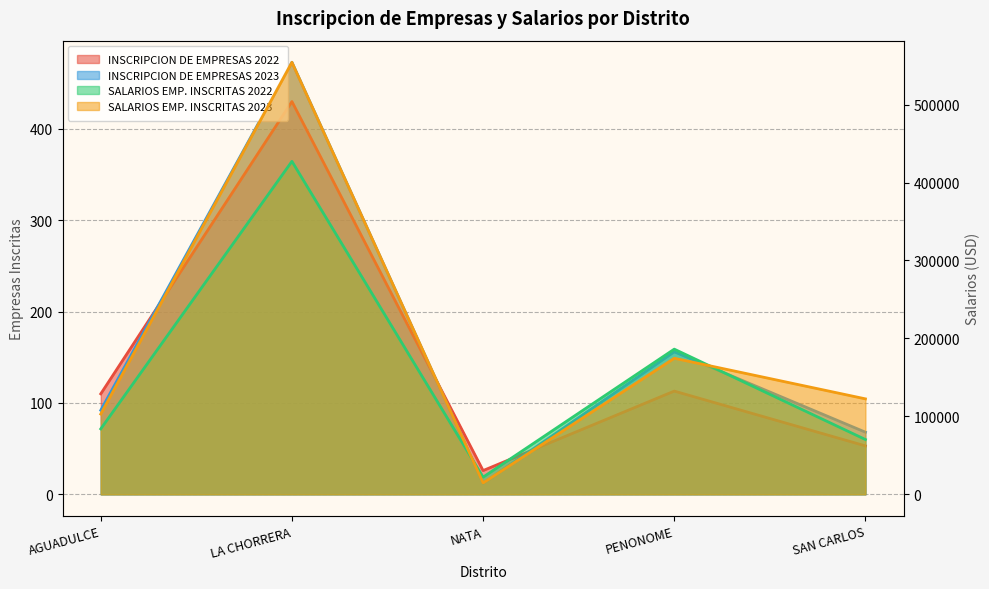

Reading left to right, what are all the values shown in this chart?

INSCRIPCION DE EMPRESAS 2022: AGUADULCE=110.0	LA CHORRERA=430.0	NATA=26.0	PENONOME=113.0	SAN CARLOS=53.0
INSCRIPCION DE EMPRESAS 2023: AGUADULCE=92.0	LA CHORRERA=473.0	NATA=12.0	PENONOME=156.0	SAN CARLOS=68.0
SALARIOS EMP. INSCRITAS 2022: AGUADULCE=83941.9	LA CHORRERA=427204.0	NATA=22059.7	PENONOME=186248.9	SAN CARLOS=70289.3
SALARIOS EMP. INSCRITAS 2023: AGUADULCE=102987.4	LA CHORRERA=554329.7	NATA=14668.0	PENONOME=174558.6	SAN CARLOS=122467.1